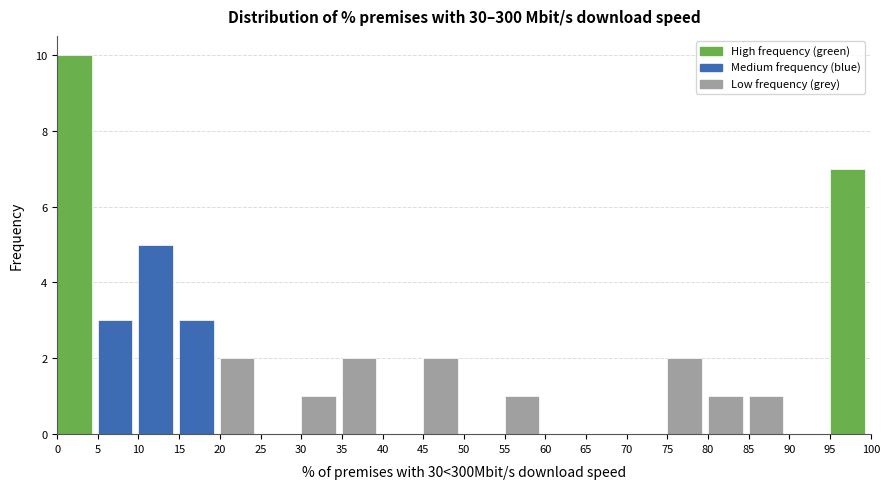

Reading left to right, transcribe this chart: for each bar, give the range it covers on the x-axis and its height. The values are not printed on the chart, so give them approximately, as read against the axis.

0 to 5: 10
5 to 10: 3
10 to 15: 5
15 to 20: 3
20 to 25: 2
25 to 30: 0
30 to 35: 1
35 to 40: 2
40 to 45: 0
45 to 50: 2
50 to 55: 0
55 to 60: 1
60 to 65: 0
65 to 70: 0
70 to 75: 0
75 to 80: 2
80 to 85: 1
85 to 90: 1
90 to 95: 0
95 to 100: 7